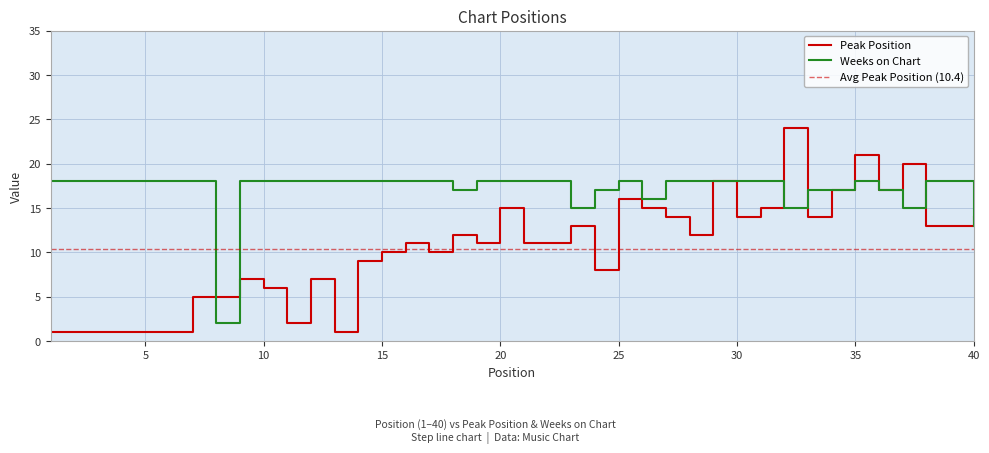

True or false: Peak Position has more than 1 points higher than both neighbors.

True